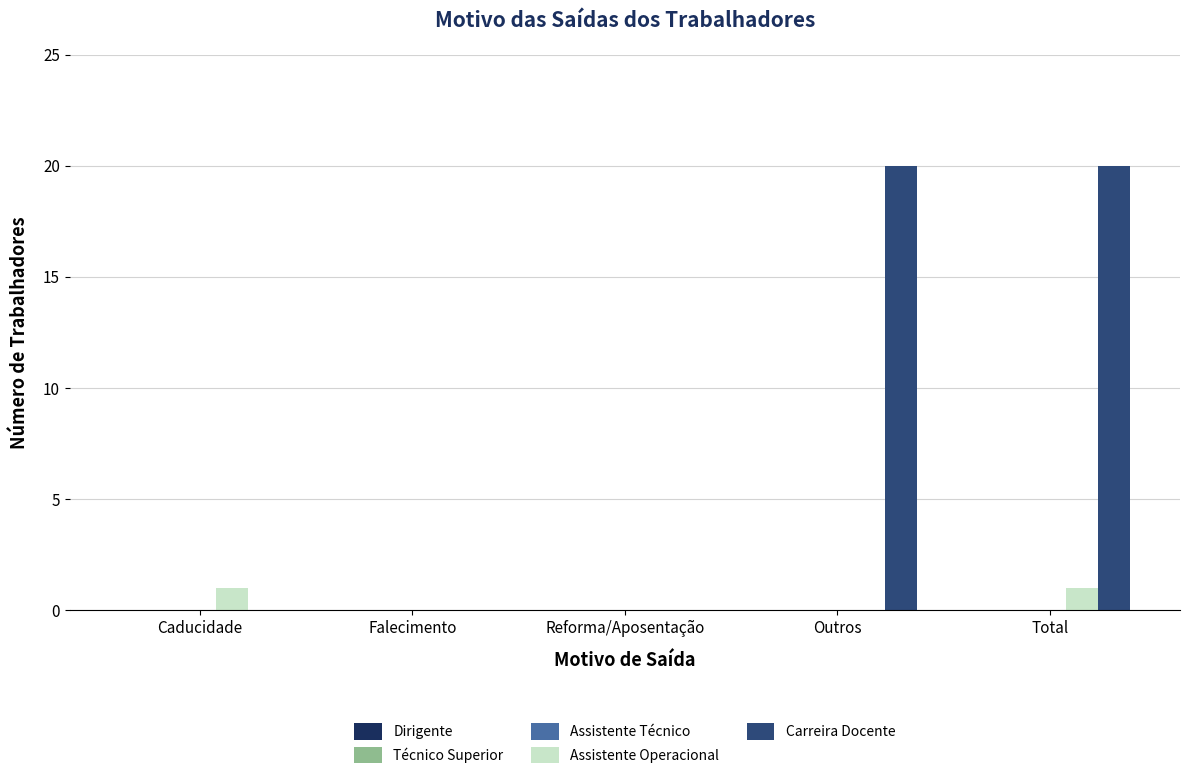

Between Caducidade and Total, which series saw the biggest shift?

Carreira Docente